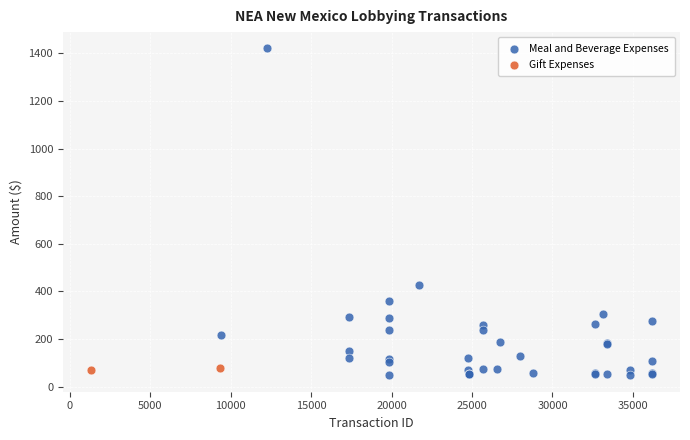

What are all the series names shown in the legend?

Meal and Beverage Expenses, Gift Expenses